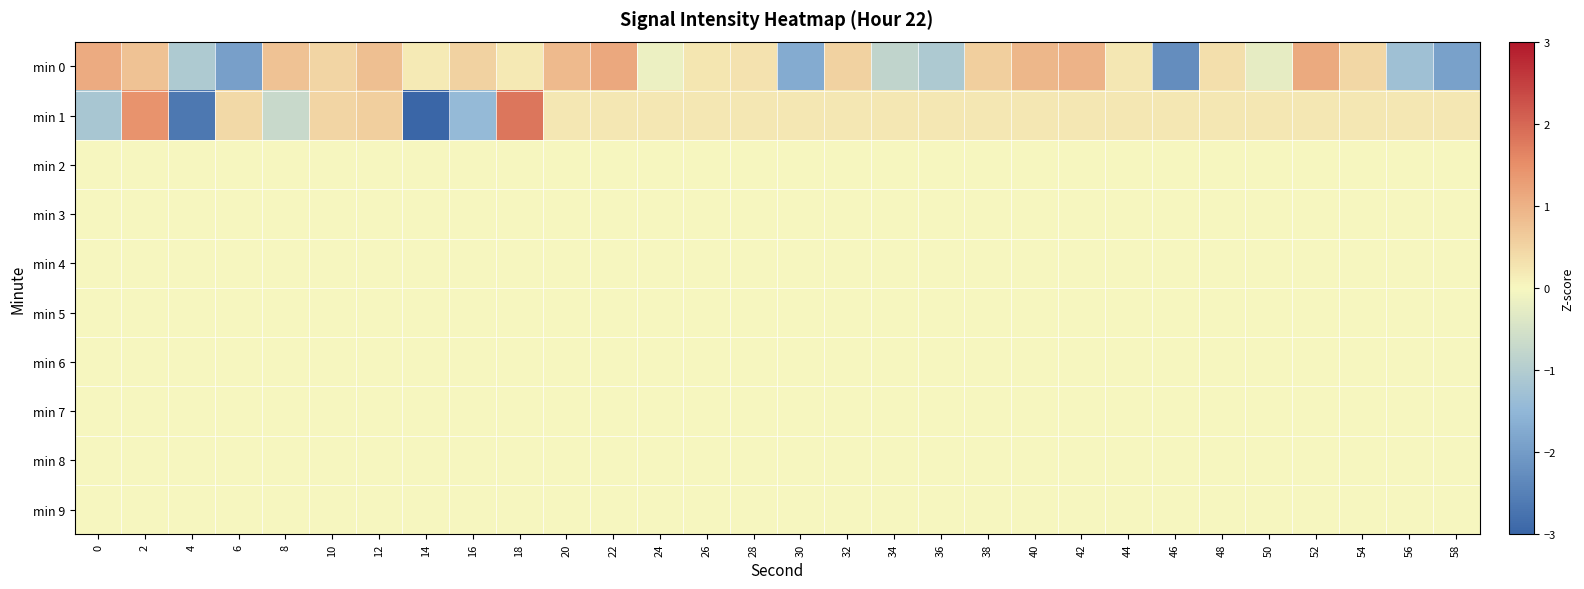

How many distinct data groups are displayed?

10